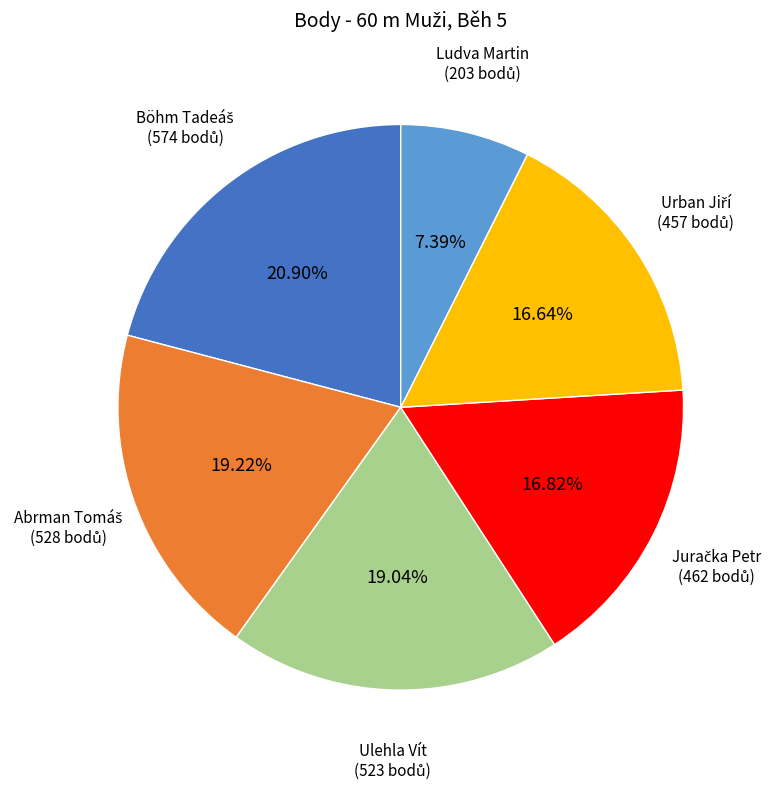

Count the number of slices in the pie.

6